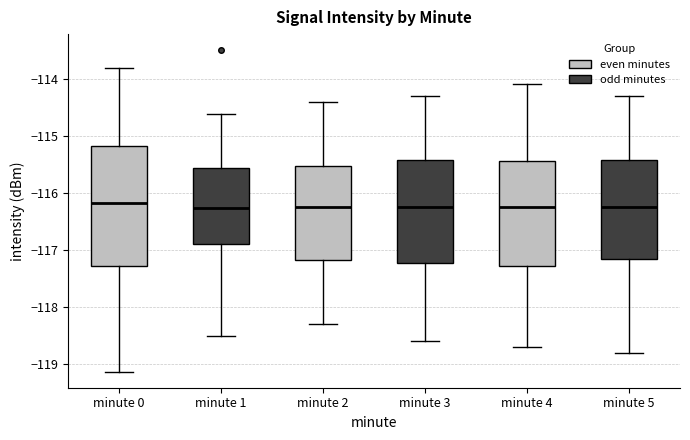

Reading left to right, read every box against the y-axis: the position of its median line, the range the box covers, and the ends of its whiskers. The values are not printed on the chart, so give them approximately, as read against the axis.

minute 0: median -116.2, box -117.3 to -115.2, whiskers -119.1 to -113.8
minute 1: median -116.3, box -116.9 to -115.6, whiskers -118.5 to -114.6
minute 2: median -116.2, box -117.2 to -115.5, whiskers -118.3 to -114.4
minute 3: median -116.2, box -117.2 to -115.4, whiskers -118.6 to -114.3
minute 4: median -116.2, box -117.3 to -115.4, whiskers -118.7 to -114.1
minute 5: median -116.2, box -117.1 to -115.4, whiskers -118.8 to -114.3